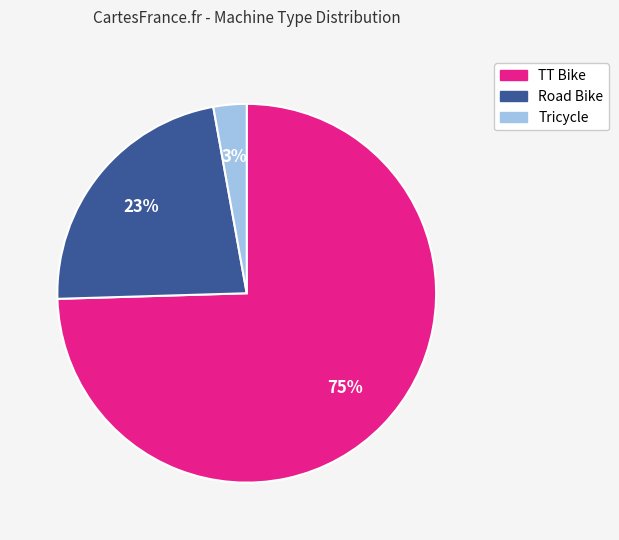

How many segments does this pie chart have?

3